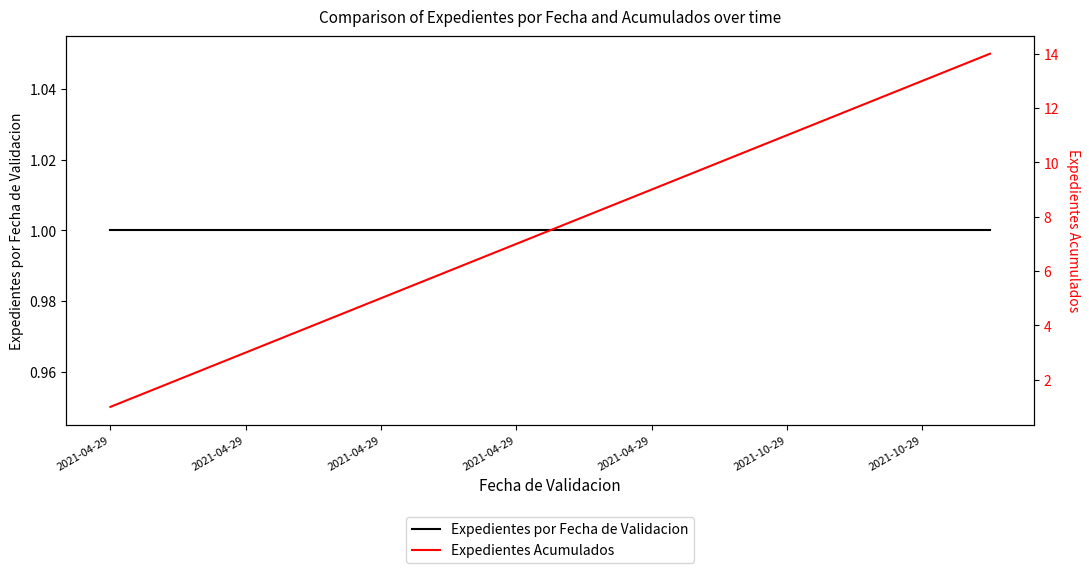

Which series has the largest total across all categories?

Expedientes Acumulados